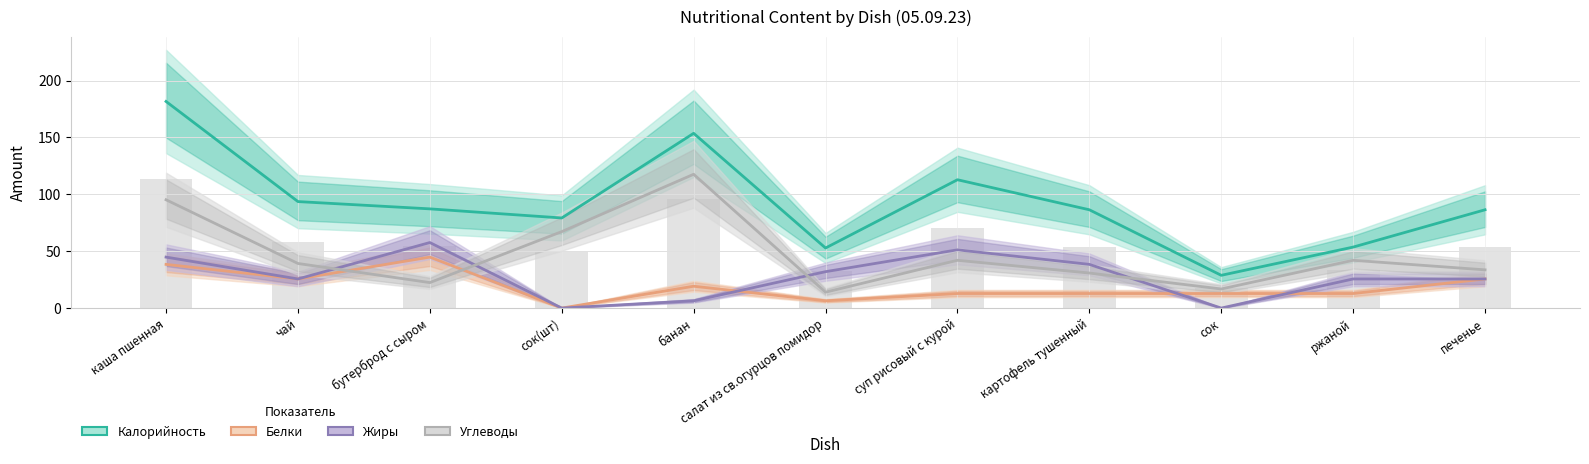

What is the sum of the Углеводы values at сок and салат из св.огурцов помидор?

30.8